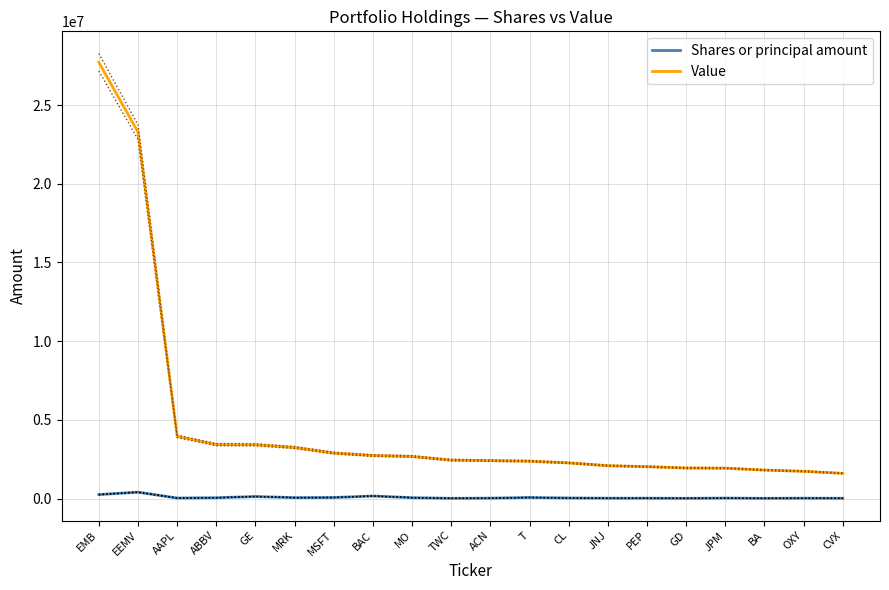

True or false: Value and Shares or principal amount intersect in this chart.

False